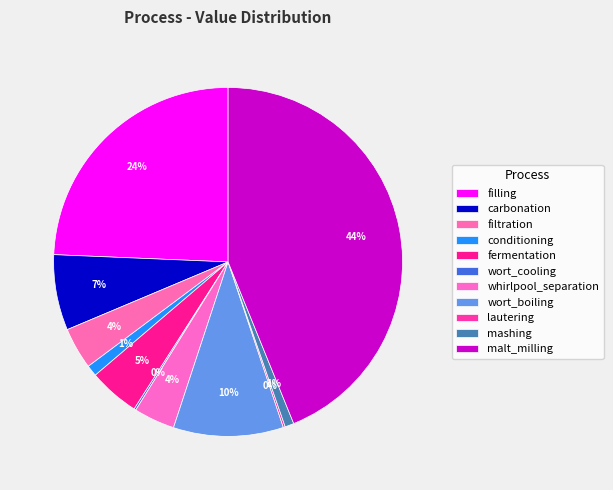

What is the ratio of the value at fermentation to the value at malt_milling?

0.1